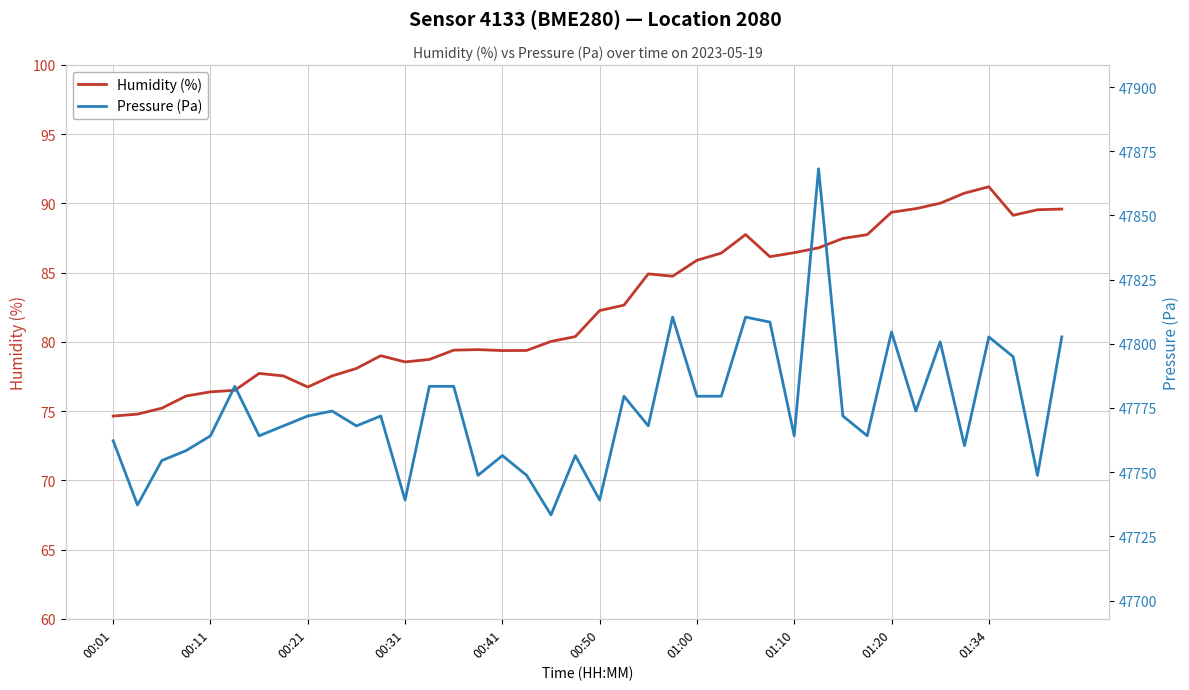

How many lines are shown in the chart?

2